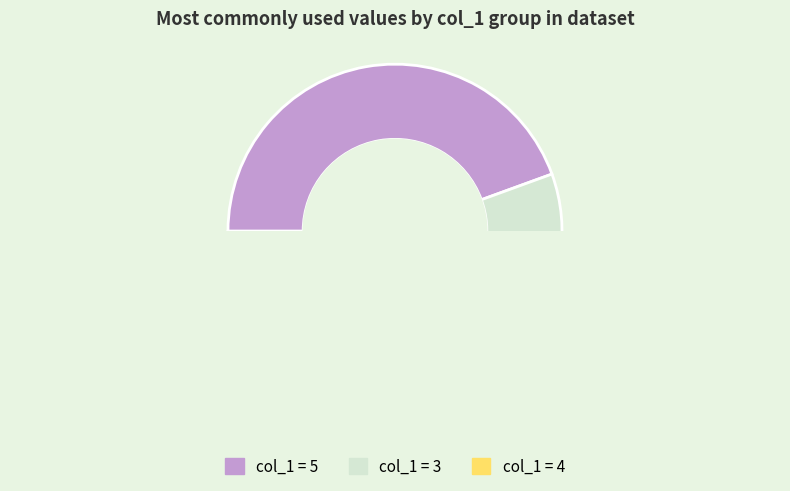

What percentage is NOT represented by 8?

95.9%